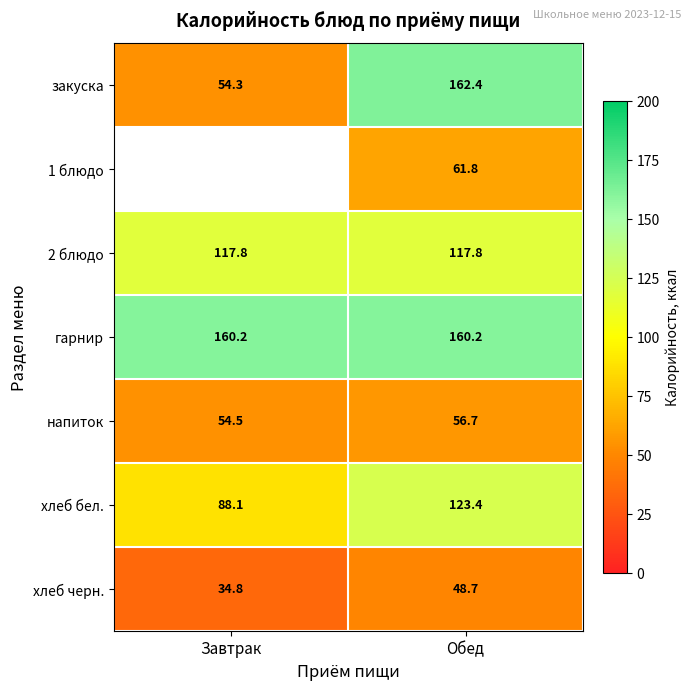

List the labels in order of напиток value, smallest first.

Завтрак, Обед